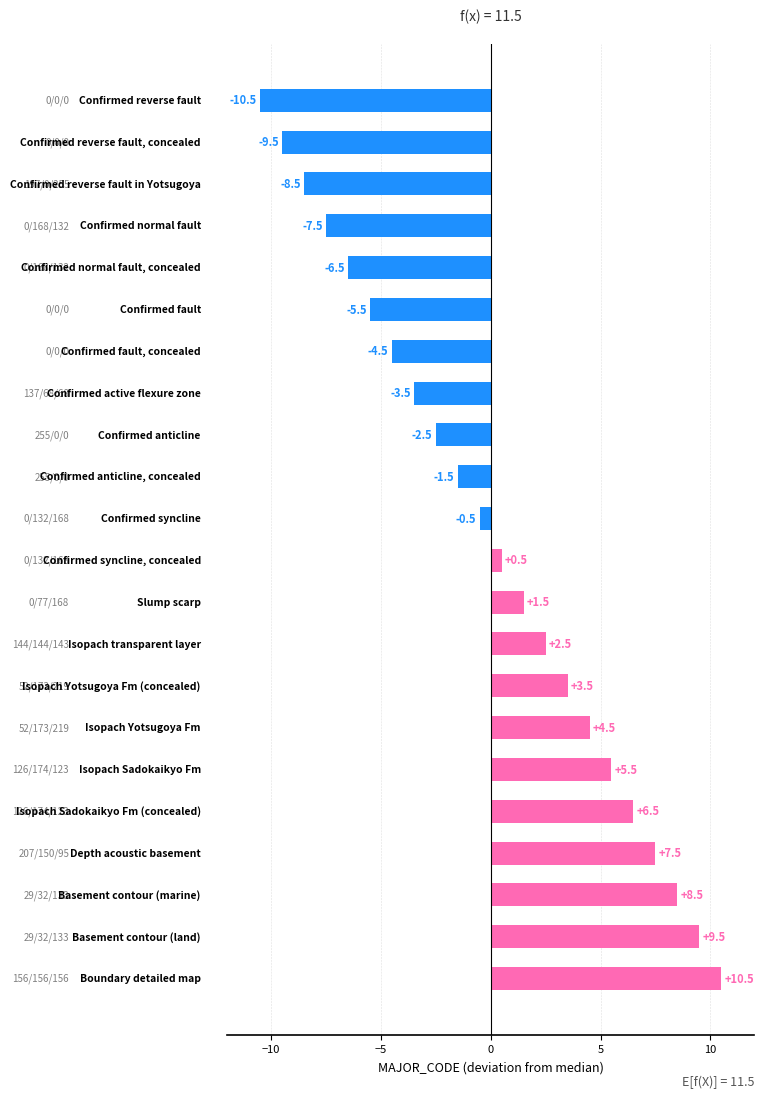

What is the minimum value shown in the chart?

-10.5